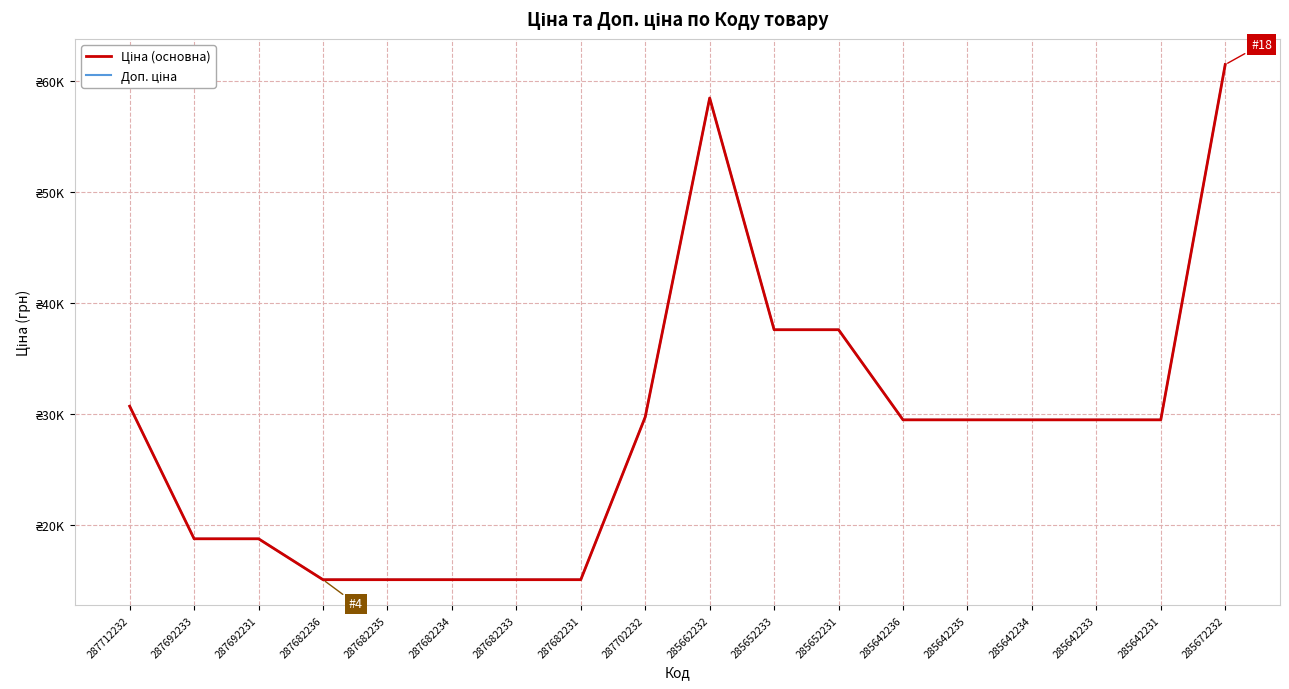

Does the chart have visible grid lines?

Yes